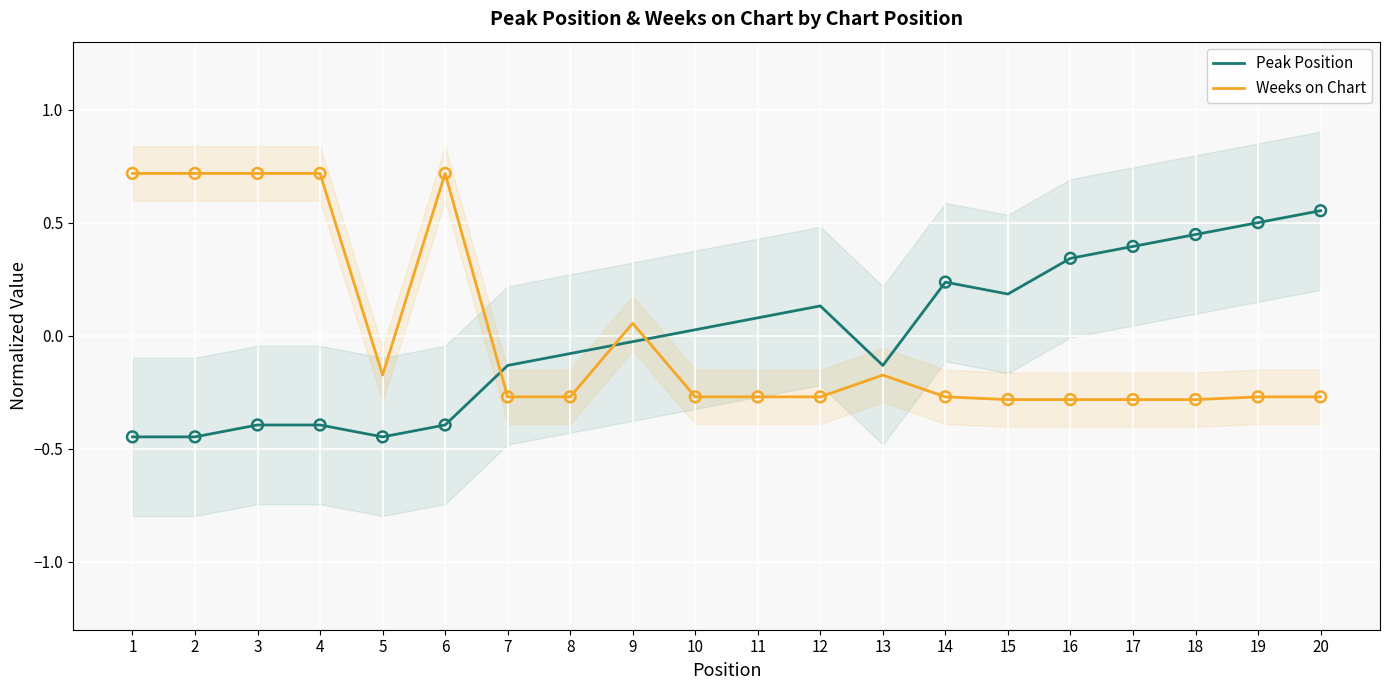

Is the value of Weeks on Chart at 7 greater than the value of Peak Position at 8?

No